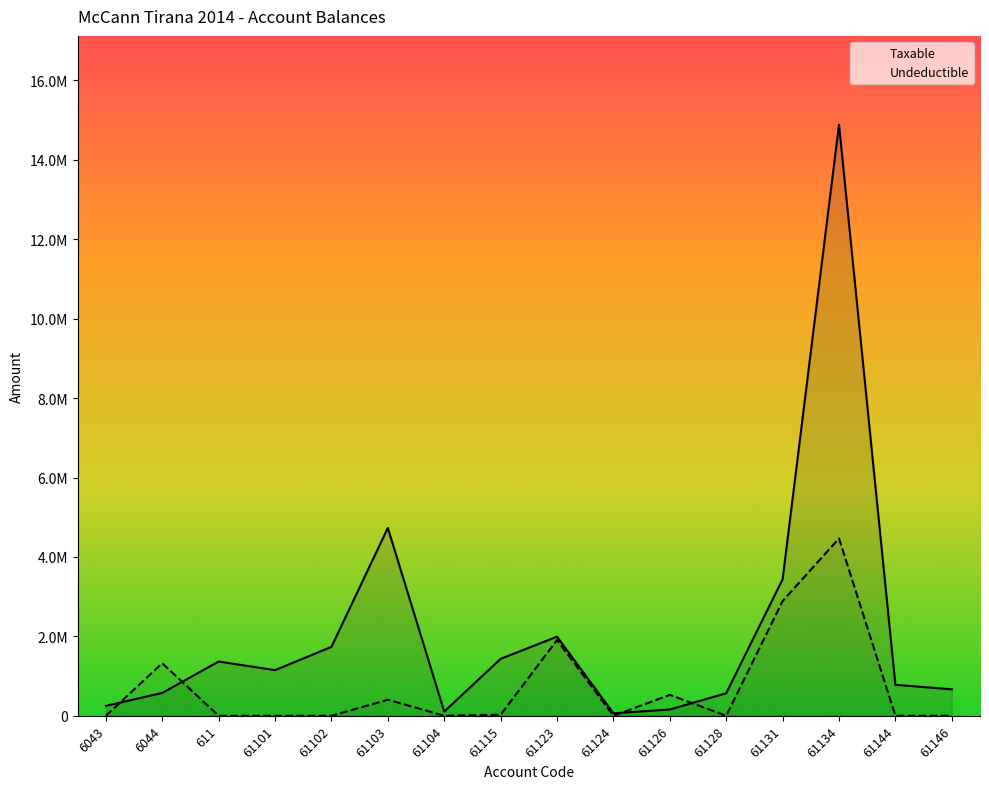

Between which two adjacent categories do Taxable and Undeductible first intersect?

6043 and 6044